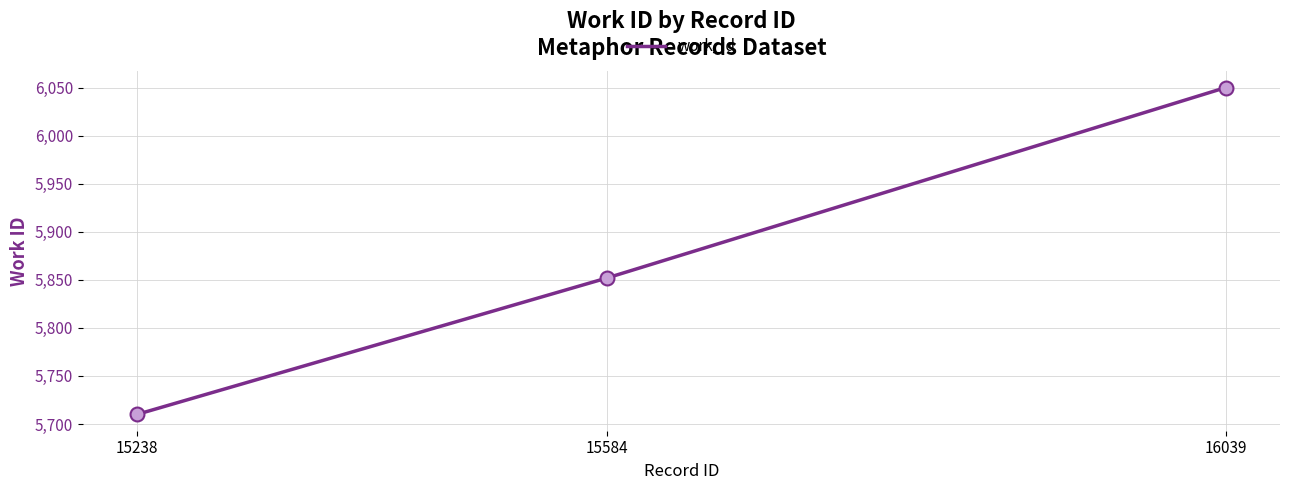

Which has a higher value, 15584 or 15238?

15584